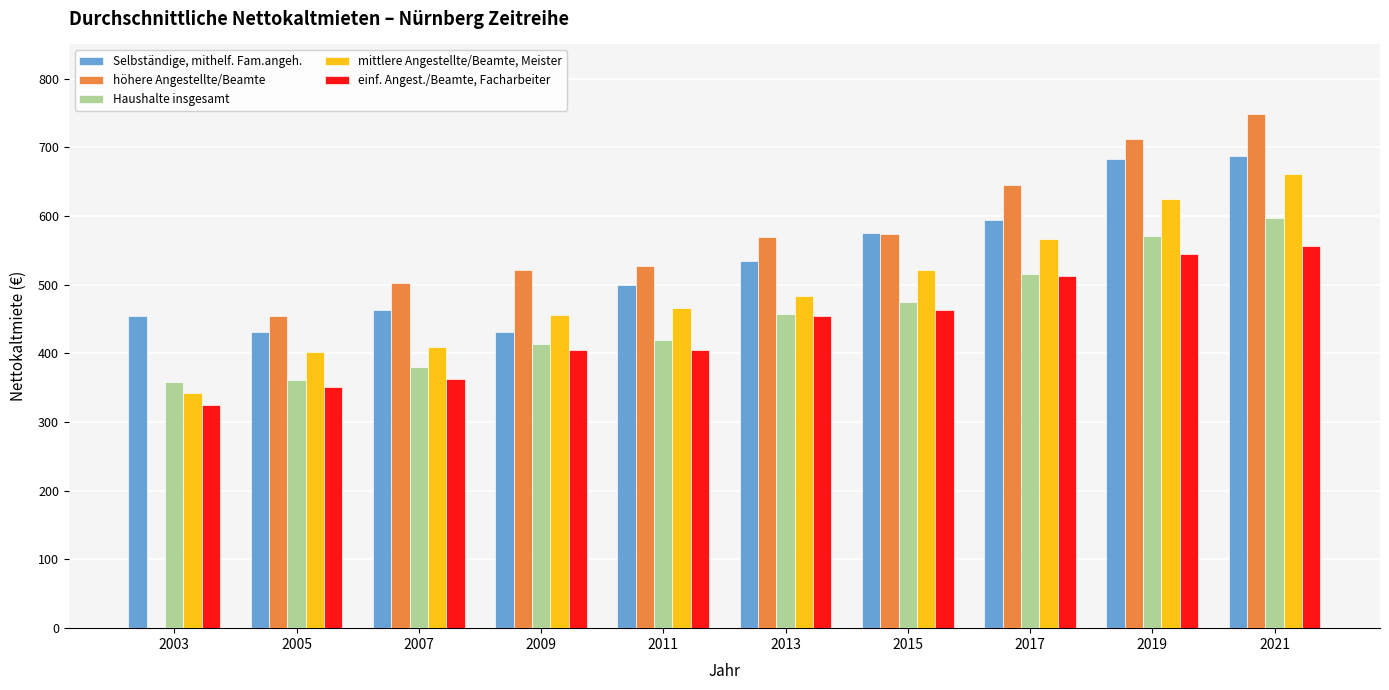

At which category is the sum across all series the highest?

2021